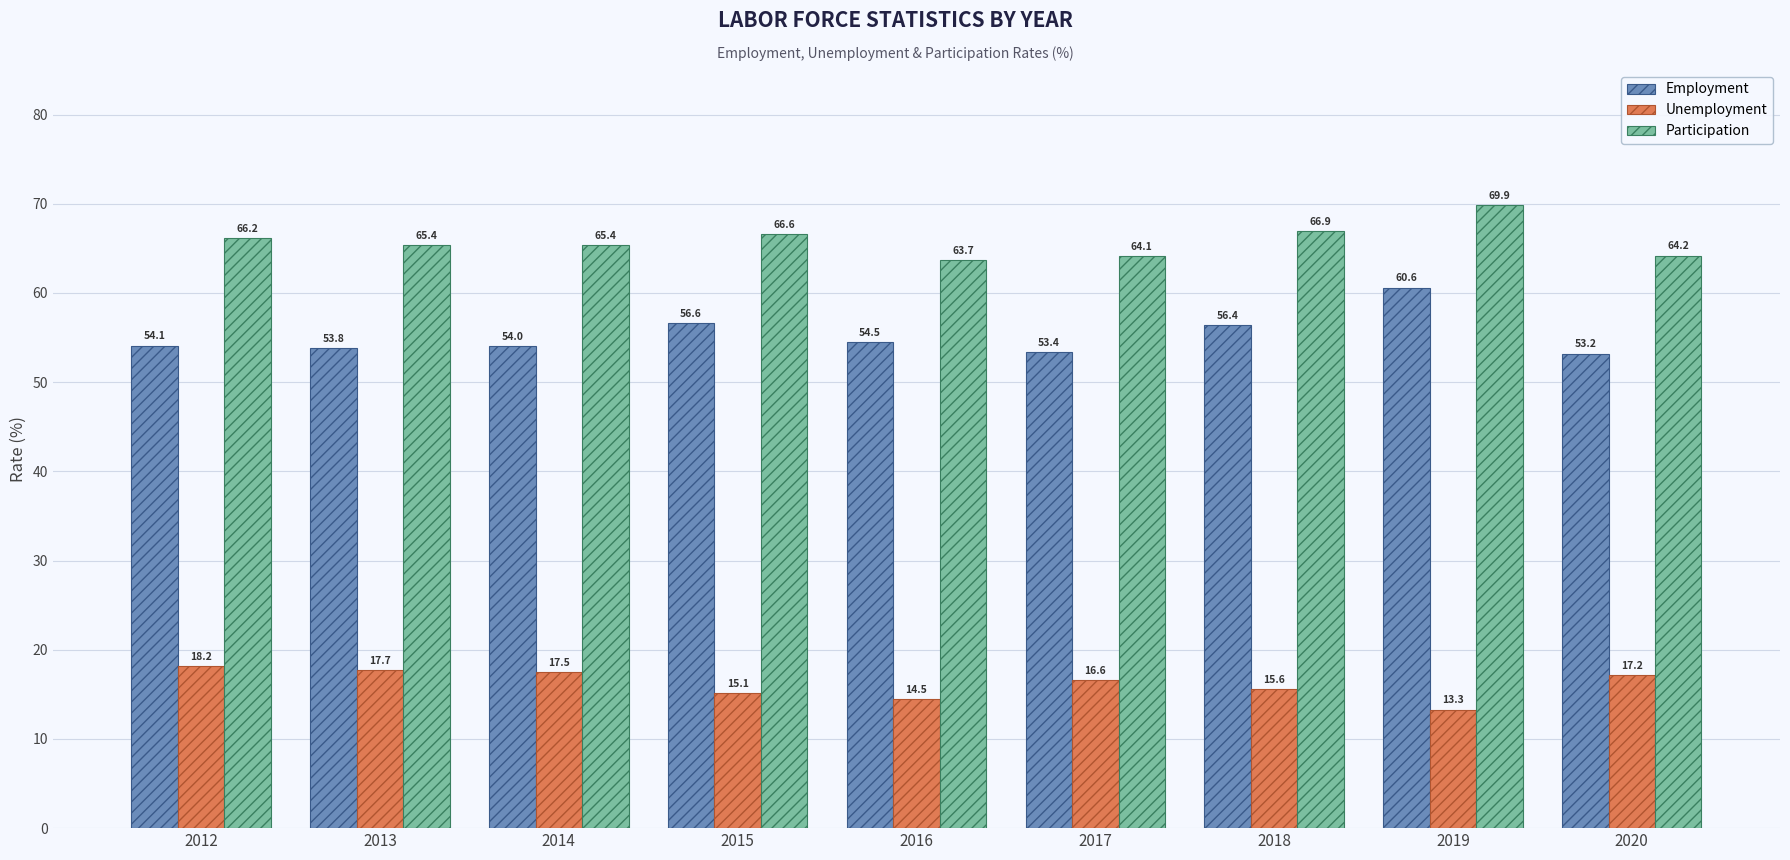

Reading left to right, list all the values displayed in this chart.

Employment: 54.1	53.8	54.0	56.6	54.5	53.4	56.4	60.6	53.2
Unemployment: 18.2	17.7	17.5	15.1	14.5	16.6	15.6	13.3	17.2
Participation: 66.2	65.4	65.4	66.6	63.7	64.1	66.9	69.9	64.2